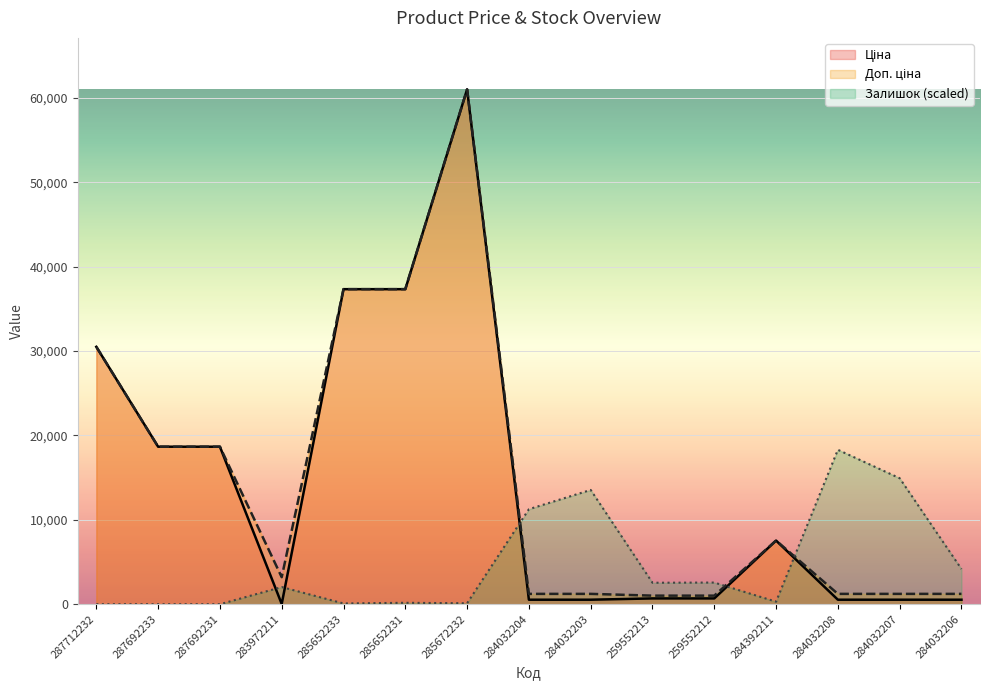

What is the difference between the second highest and minimum values in the Залишок (scaled) series?

14936.0